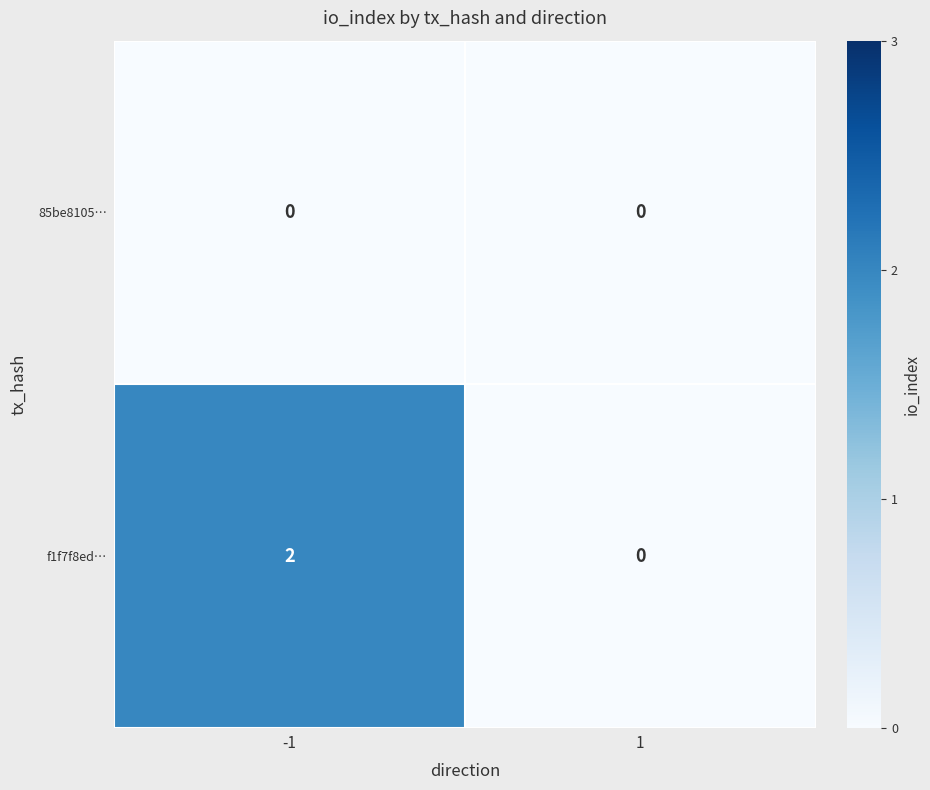

Reading right to left, extract all data points from this chart.

85be8105…: 0	0
f1f7f8ed…: 0	2